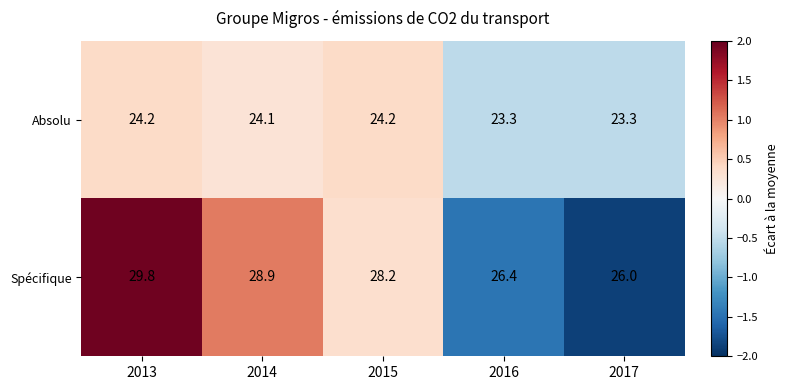

Where is Spécifique nearest to the value 27?

2016